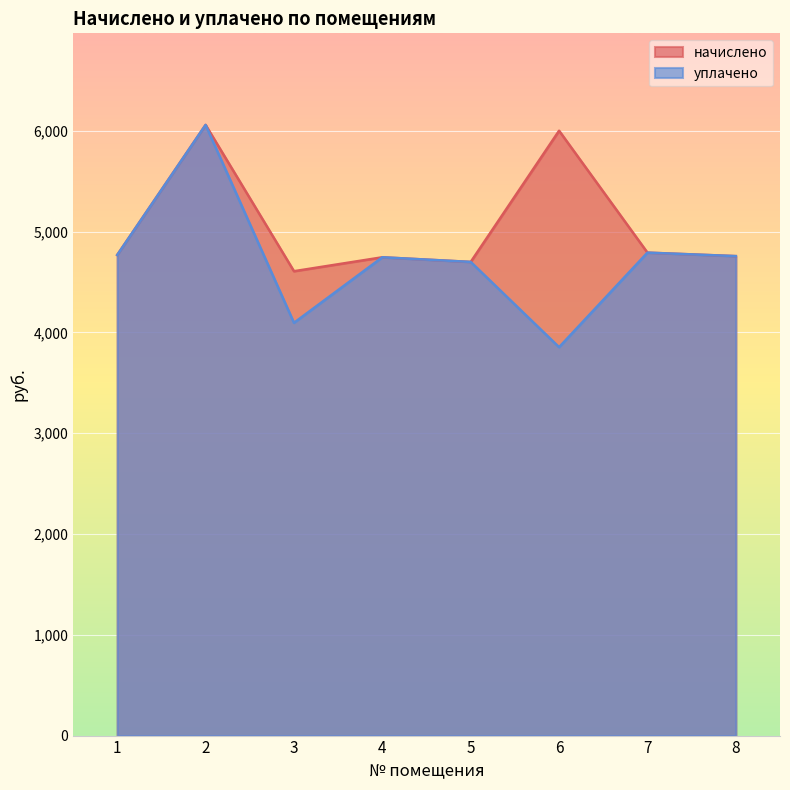

What are all the series names shown in the legend?

начислено, уплачено